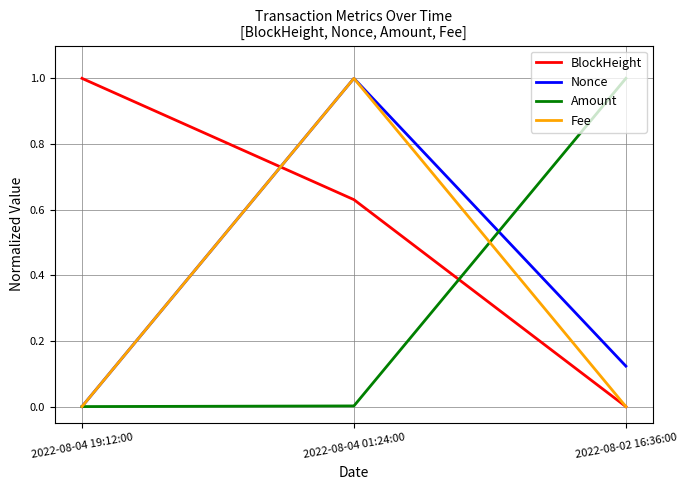

Which category has the highest value in the Fee series?

2022-08-04 01:24:00